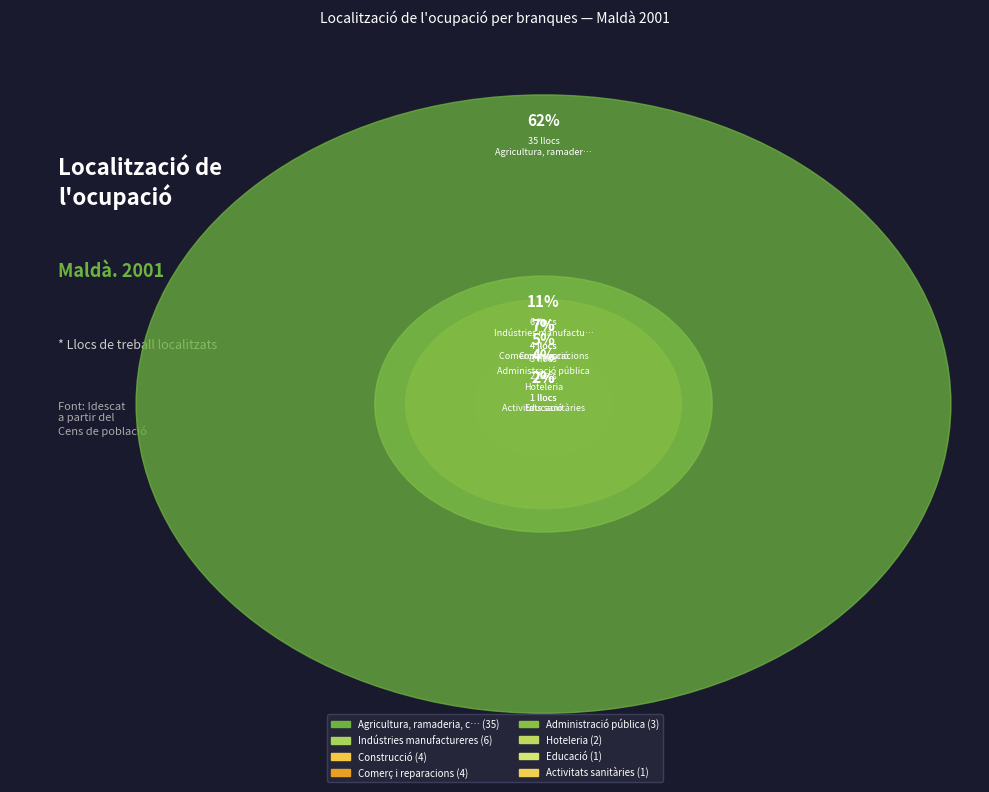

To the nearest percent, what percentage of the pie is Comerç i reparacions?

7%